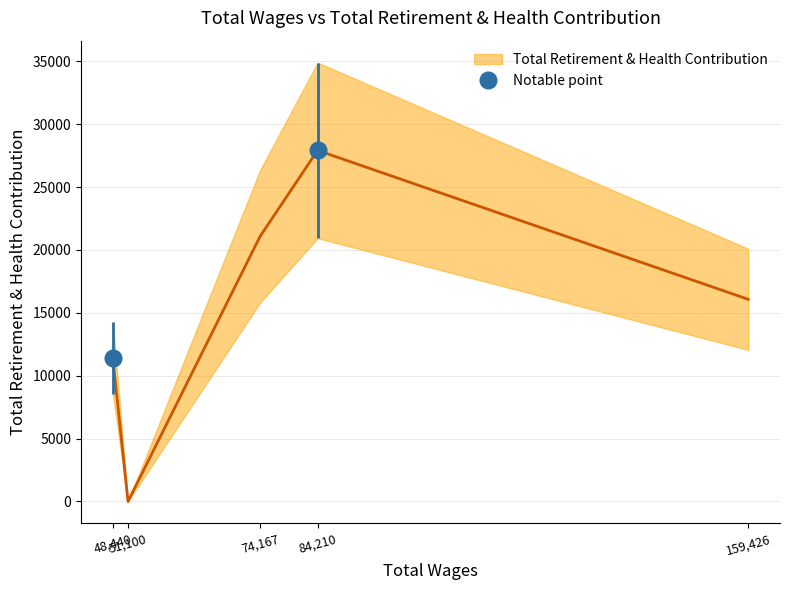

True or false: the data has more than 0 interior local peaks.

True